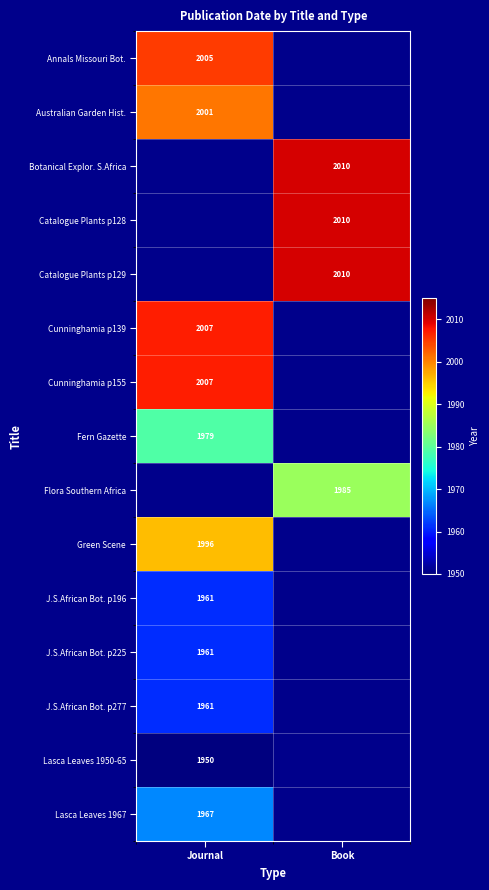

Is the value of J.S.African Bot. p225 at Journal greater than the value of Flora Southern Africa at Book?

No